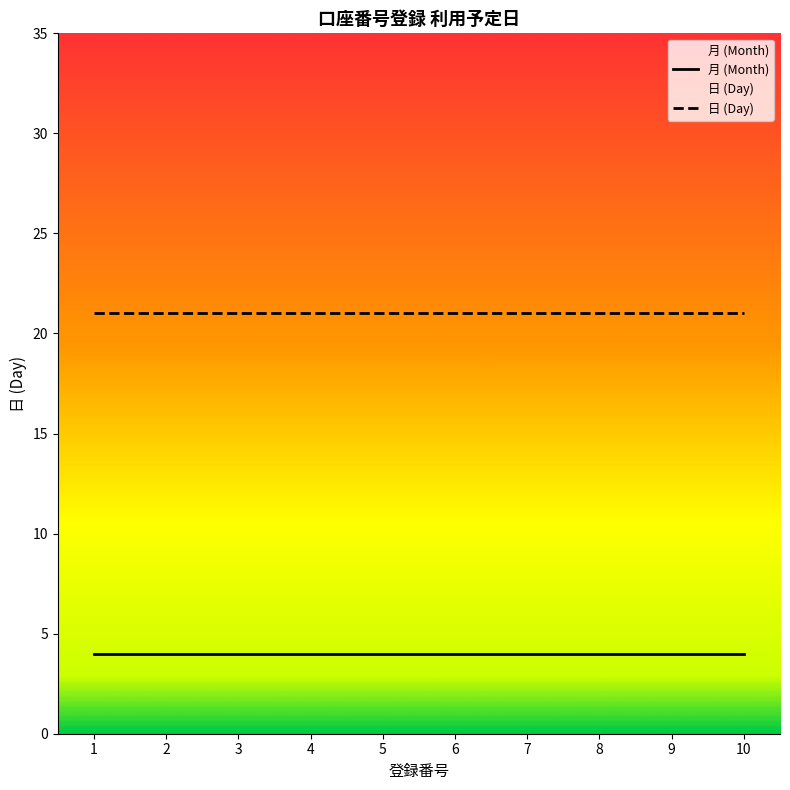

Reading left to right, what are all the values shown in this chart?

Month: 4	4	4	4	4	4	4	4	4	4
Day: 21	21	21	21	21	21	21	21	21	21